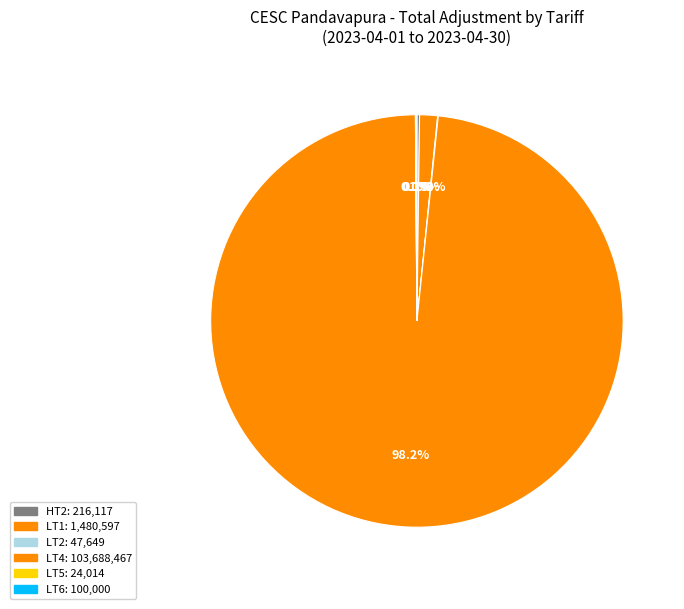

To the nearest percent, what is the difference between the largest and smallest slice percentages?

98%